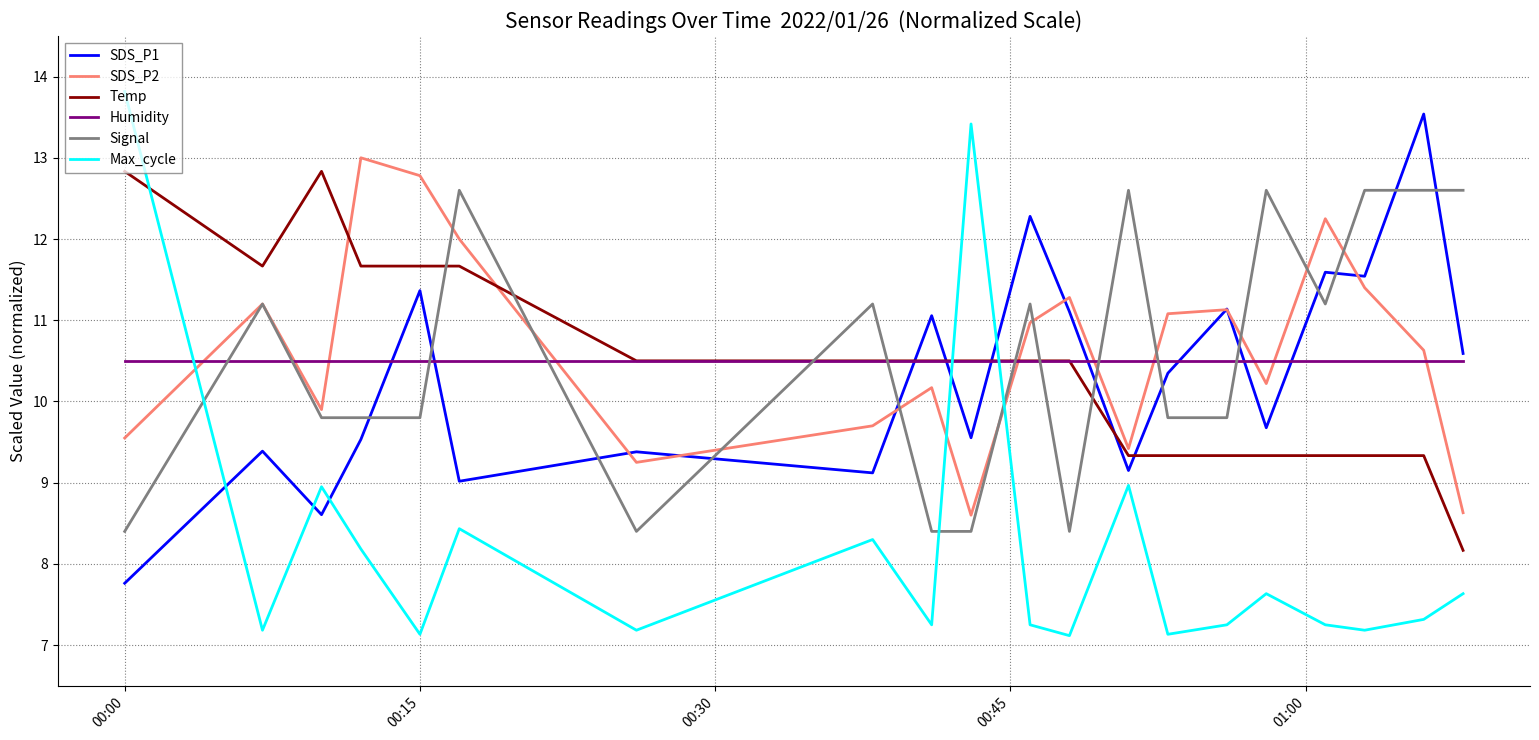

What is the sum of all SDS_P2 values?

213.2